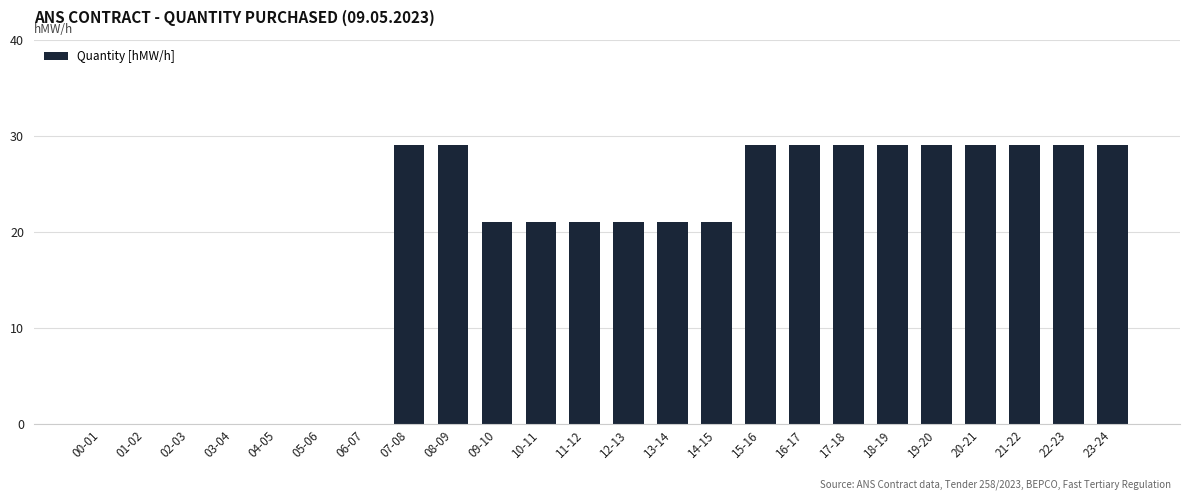

Reading right to left, transcribe all the data shown in this chart.

29	29	29	29	29	29	29	29	29	21	21	21	21	21	21	29	29	0	0	0	0	0	0	0